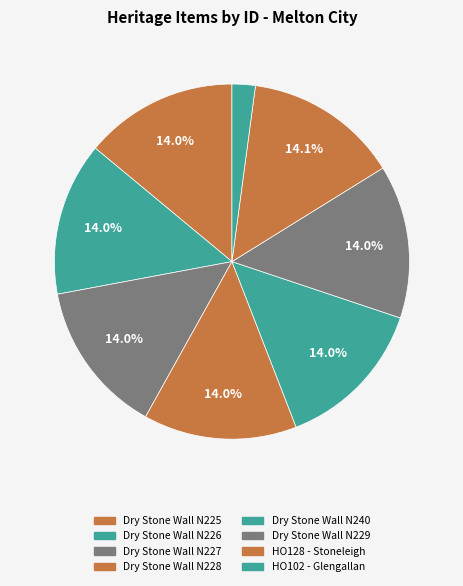

Rank the categories by value from lowest to highest.

HO102 - Glengallan, Dry Stone Wall N225, Dry Stone Wall N226, Dry Stone Wall N227, Dry Stone Wall N228, Dry Stone Wall N240, Dry Stone Wall N229, HO128 - Stoneleigh